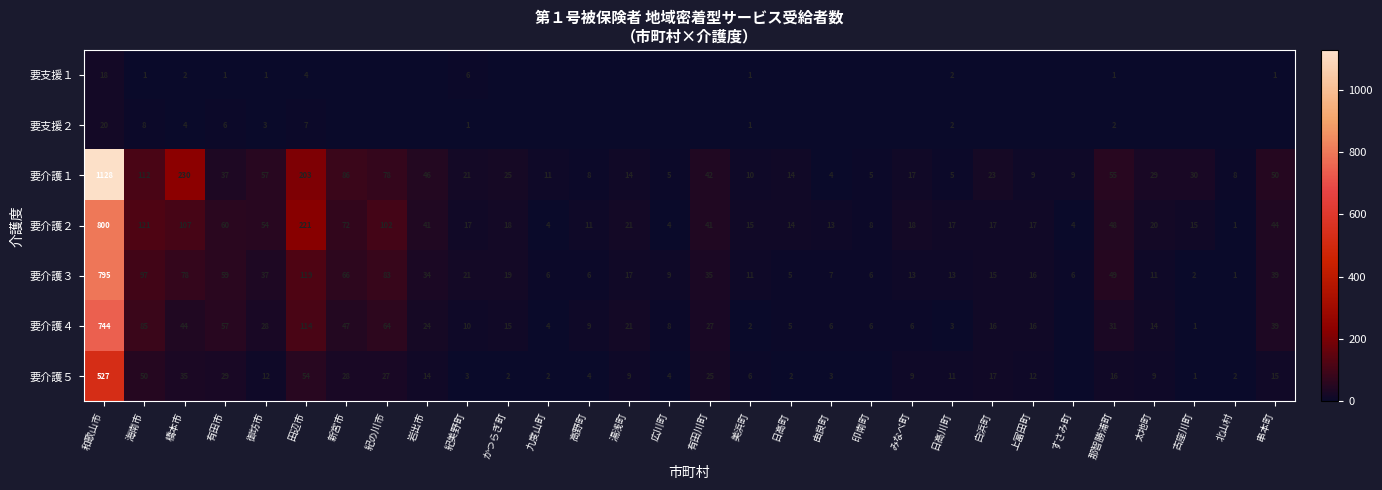

At how many categories does at least one series exceed 590?

1